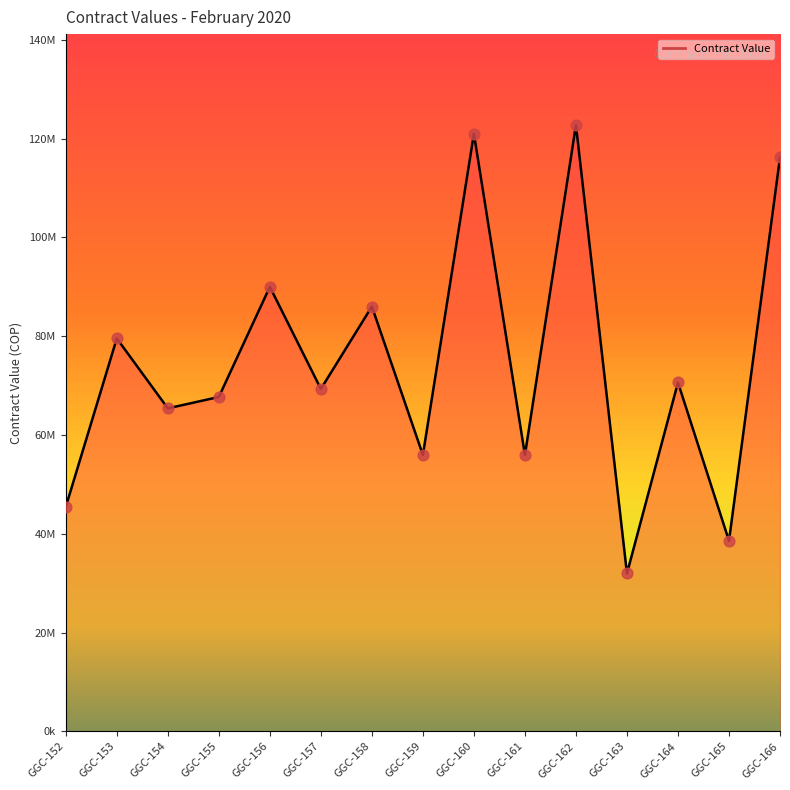

Between GGC-160 and GGC-156, which is larger?

GGC-160